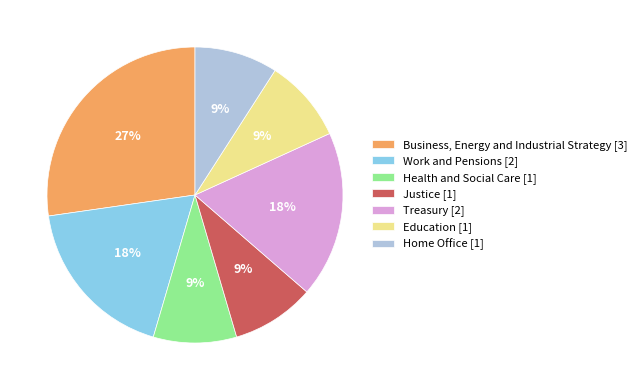

The Treasury [2] slice represents 18% of the pie. True or false?

True